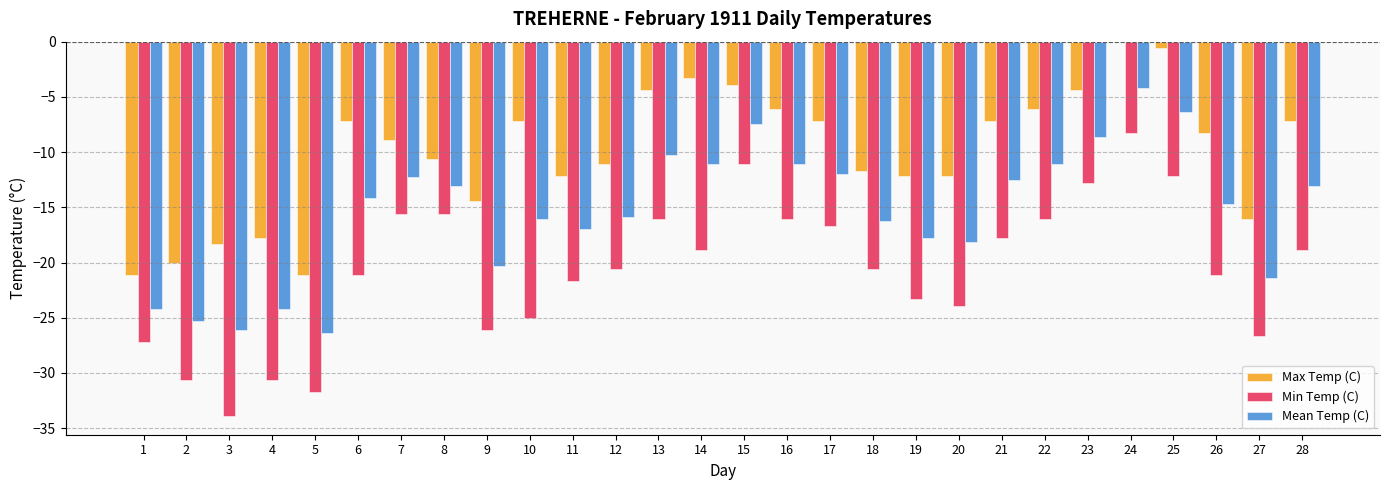

Are the bars grouped side by side (vs. stacked)?

Yes